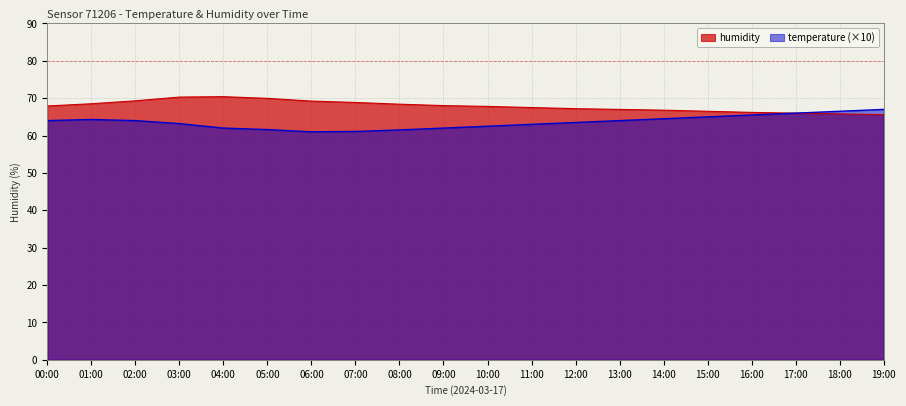

Which series has the largest total across all categories?

humidity